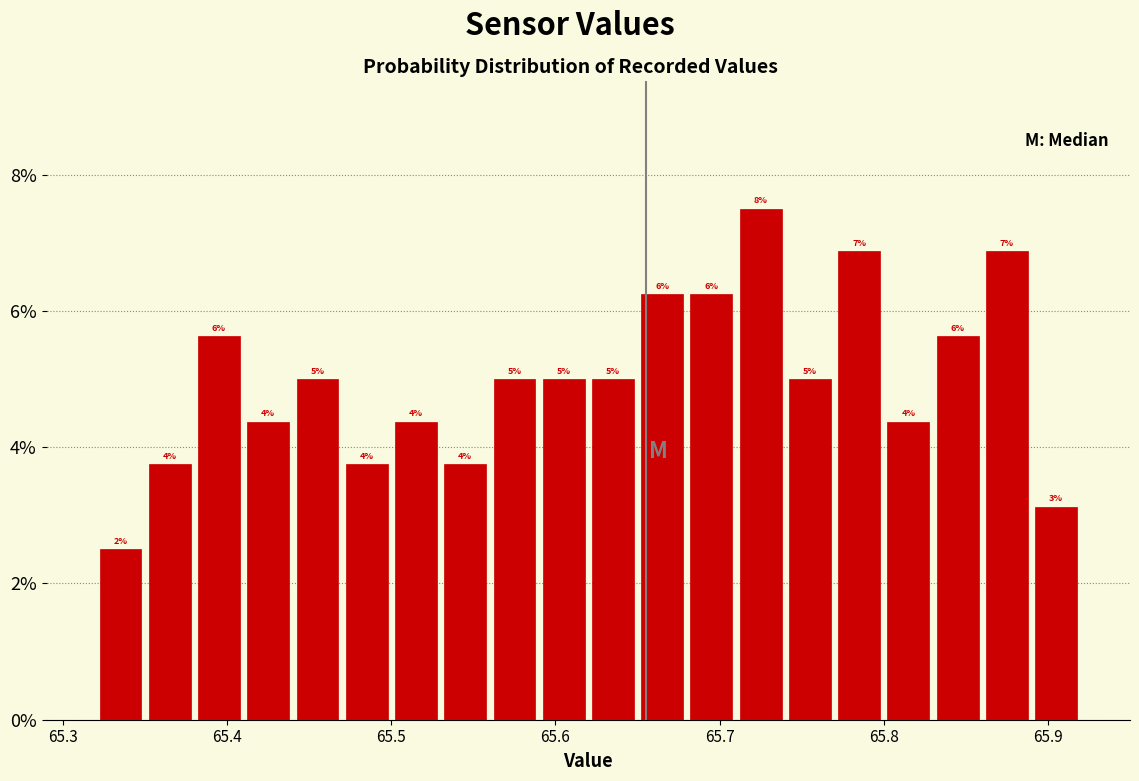

Read against the x-axis, roughly where is the centre of the tallest bar?

65.73